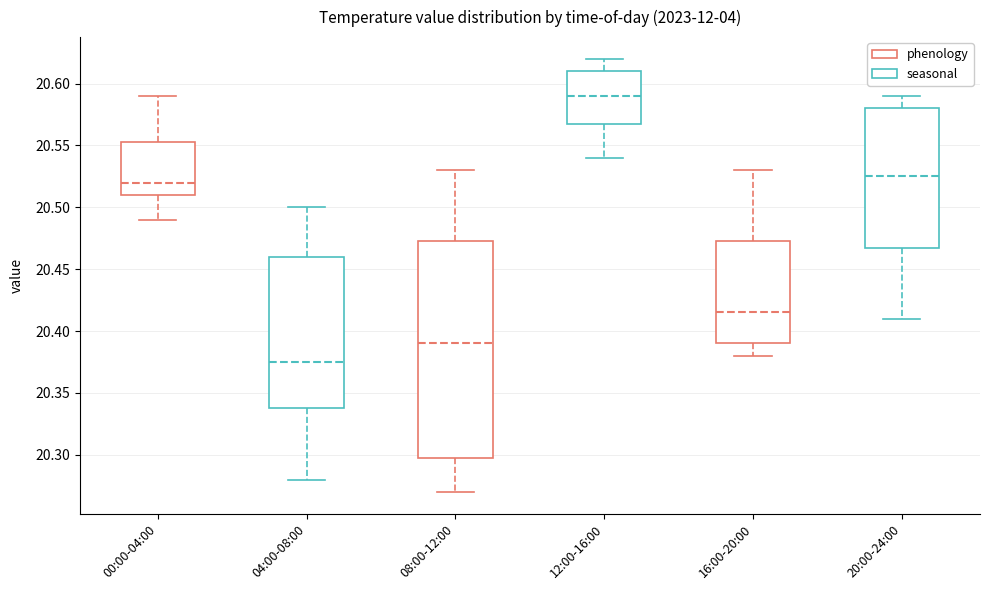

Reading left to right, transcribe this box plot: for each box, give where its median line is, the range the box spans, and where its two whiskers end, as read against the y-axis. The values are not printed on the chart, so give them approximately, as read against the axis.

00:00-04:00: median 20.520, box 20.510 to 20.555, whiskers 20.490 to 20.590
04:00-08:00: median 20.375, box 20.340 to 20.460, whiskers 20.280 to 20.500
08:00-12:00: median 20.390, box 20.300 to 20.475, whiskers 20.270 to 20.530
12:00-16:00: median 20.590, box 20.570 to 20.610, whiskers 20.540 to 20.620
16:00-20:00: median 20.415, box 20.390 to 20.475, whiskers 20.380 to 20.530
20:00-24:00: median 20.525, box 20.470 to 20.580, whiskers 20.410 to 20.590